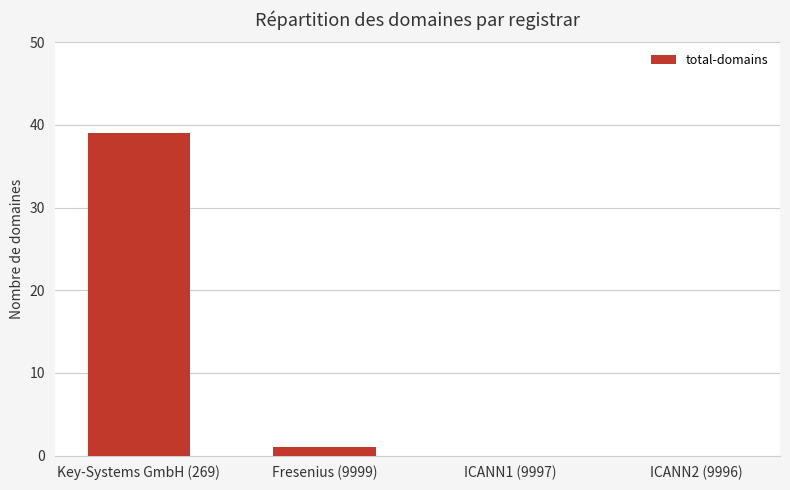

At which label is the value closest to 19?

Fresenius (9999)